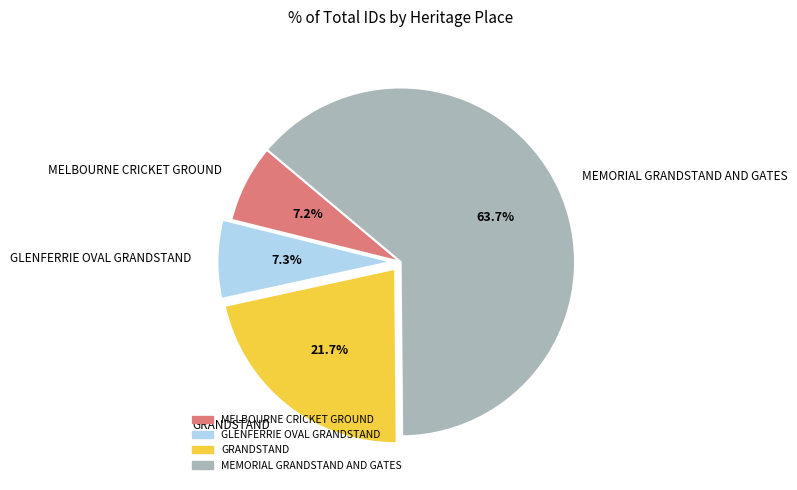

Which category accounts for the majority?

MEMORIAL GRANDSTAND AND GATES